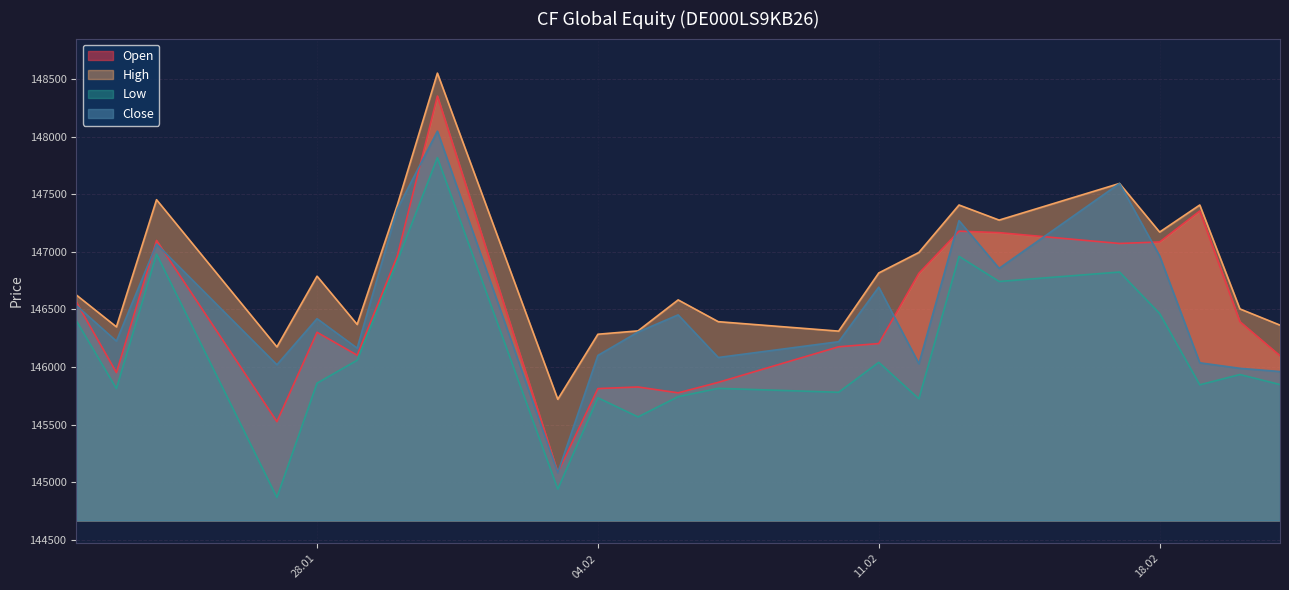

Which series has the largest total across all categories?

High